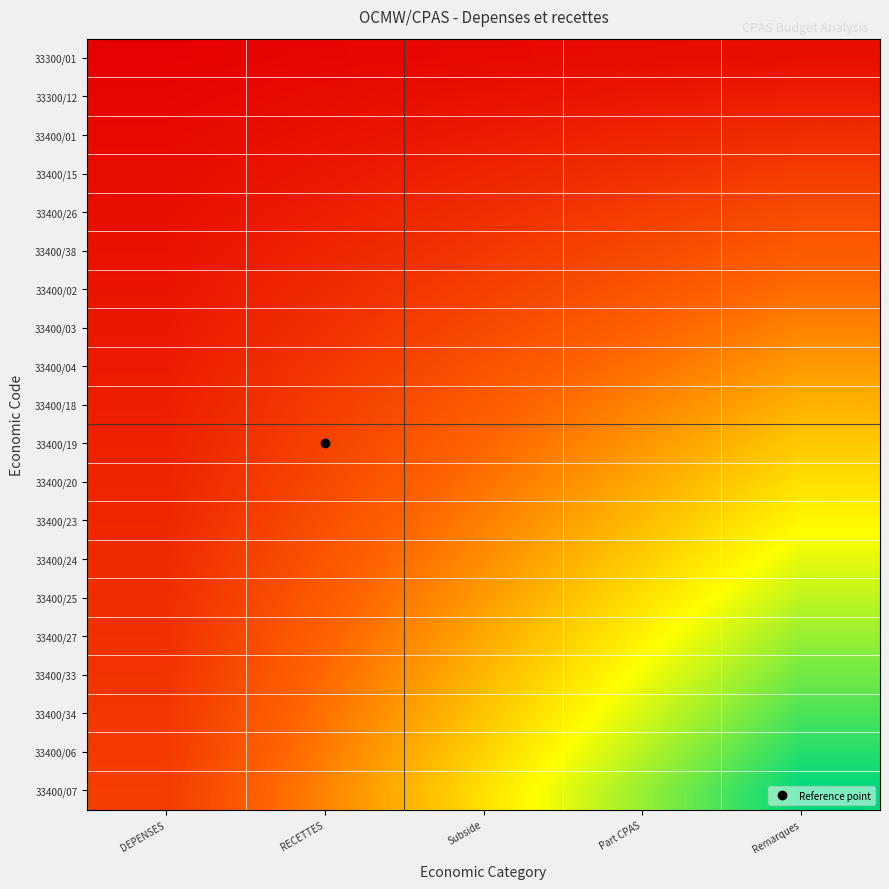

Reading right to left, extract all data points from this chart.

33300/01: Remarques=0.1	Part CPAS=0.0	Subside=0.0	RECETTES=0.0	DEPENSES=0.0
33300/12: Remarques=0.1	Part CPAS=0.1	Subside=0.1	RECETTES=0.0	DEPENSES=0.0
33400/01: Remarques=0.1	Part CPAS=0.1	Subside=0.1	RECETTES=0.1	DEPENSES=0.0
33400/15: Remarques=0.2	Part CPAS=0.2	Subside=0.1	RECETTES=0.1	DEPENSES=0.0
33400/26: Remarques=0.2	Part CPAS=0.2	Subside=0.1	RECETTES=0.1	DEPENSES=0.1
33400/38: Remarques=0.3	Part CPAS=0.2	Subside=0.2	RECETTES=0.1	DEPENSES=0.1
33400/02: Remarques=0.3	Part CPAS=0.3	Subside=0.2	RECETTES=0.1	DEPENSES=0.1
33400/03: Remarques=0.4	Part CPAS=0.3	Subside=0.2	RECETTES=0.2	DEPENSES=0.1
33400/04: Remarques=0.5	Part CPAS=0.4	Subside=0.3	RECETTES=0.2	DEPENSES=0.1
33400/18: Remarques=0.5	Part CPAS=0.4	Subside=0.3	RECETTES=0.2	DEPENSES=0.1
33400/19: Remarques=0.6	Part CPAS=0.4	Subside=0.3	RECETTES=0.2	DEPENSES=0.1
33400/20: Remarques=0.6	Part CPAS=0.5	Subside=0.4	RECETTES=0.2	DEPENSES=0.1
33400/23: Remarques=0.7	Part CPAS=0.5	Subside=0.4	RECETTES=0.3	DEPENSES=0.1
33400/24: Remarques=0.7	Part CPAS=0.6	Subside=0.4	RECETTES=0.3	DEPENSES=0.1
33400/25: Remarques=0.8	Part CPAS=0.6	Subside=0.5	RECETTES=0.3	DEPENSES=0.1
33400/27: Remarques=0.8	Part CPAS=0.6	Subside=0.5	RECETTES=0.3	DEPENSES=0.2
33400/33: Remarques=0.8	Part CPAS=0.7	Subside=0.5	RECETTES=0.3	DEPENSES=0.2
33400/34: Remarques=0.9	Part CPAS=0.7	Subside=0.5	RECETTES=0.4	DEPENSES=0.2
33400/06: Remarques=0.9	Part CPAS=0.8	Subside=0.6	RECETTES=0.4	DEPENSES=0.2
33400/07: Remarques=1.0	Part CPAS=0.8	Subside=0.6	RECETTES=0.4	DEPENSES=0.2